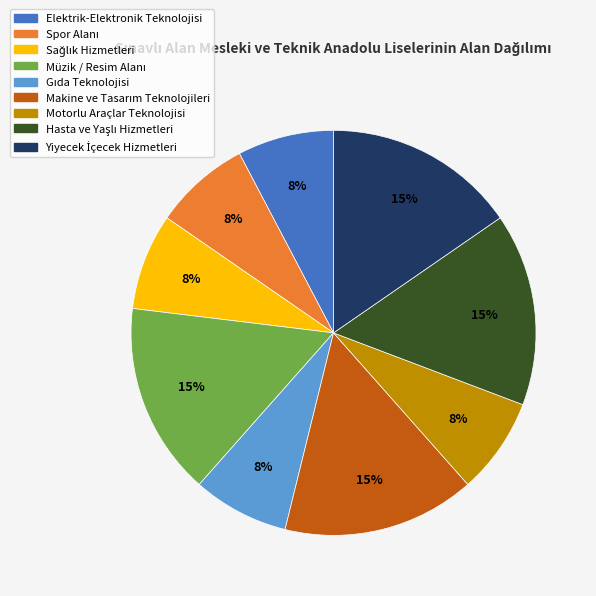

To the nearest percent, what is the average slice percentage?

11%